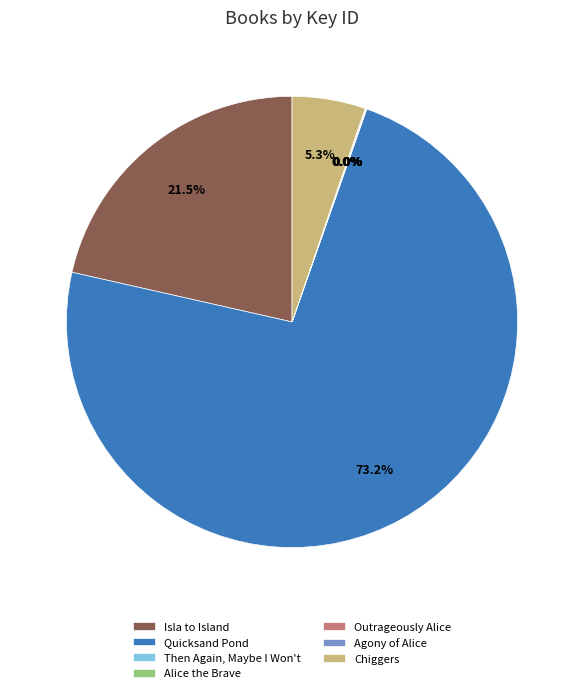

What is the largest slice in the pie chart?

Quicksand Pond